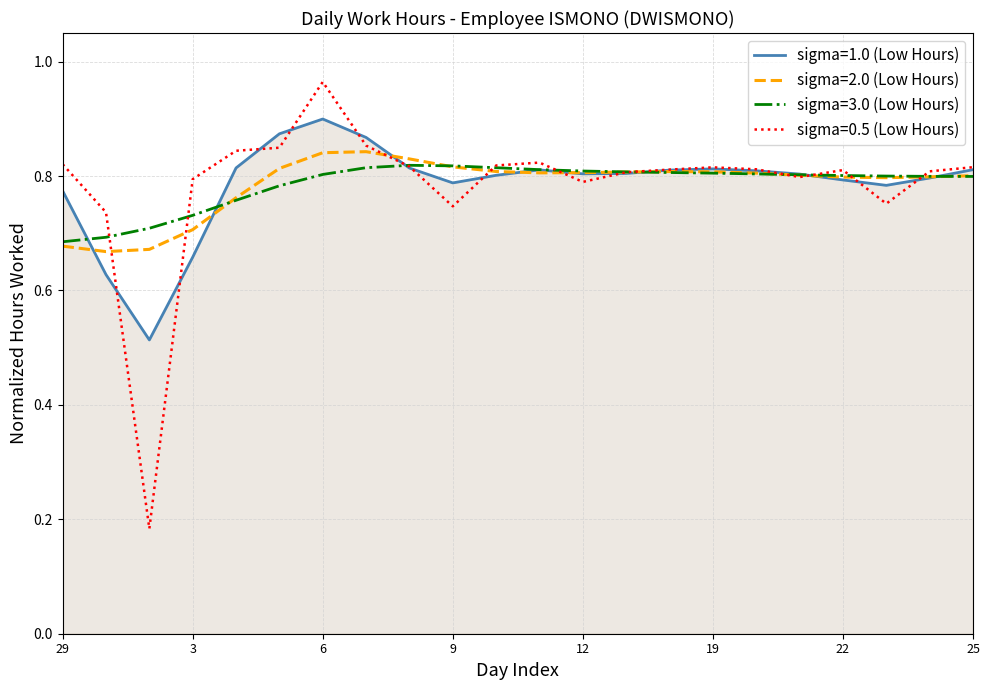

Which series has the largest range (max minus min)?

sigma=0.5 (Low Hours)